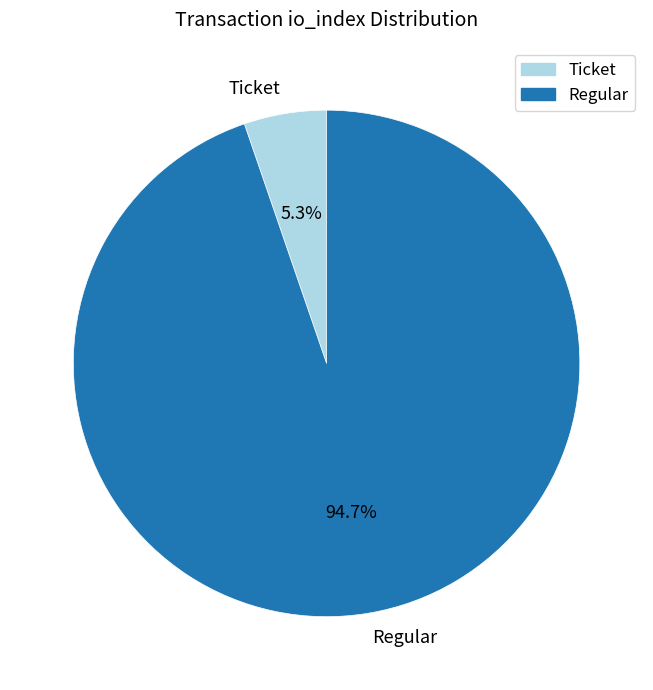

Which has a higher value, Ticket or Regular?

Regular